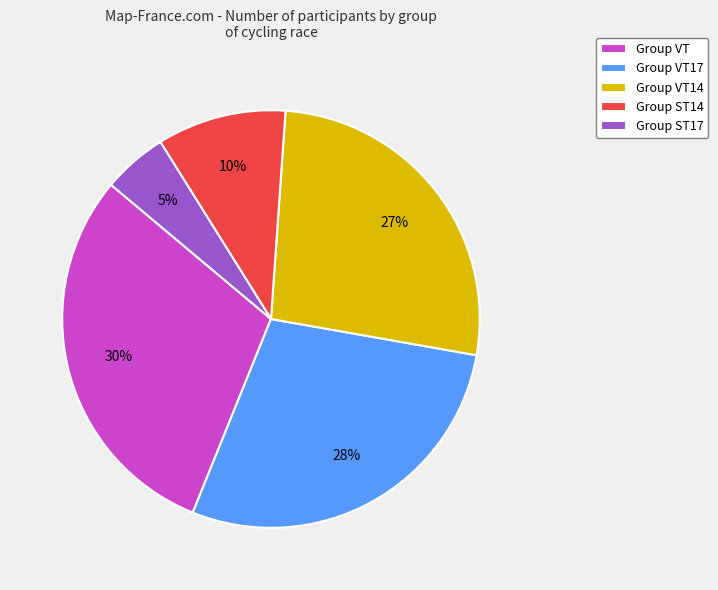

To the nearest percent, what is the difference between the largest and smallest slice percentages?

25%